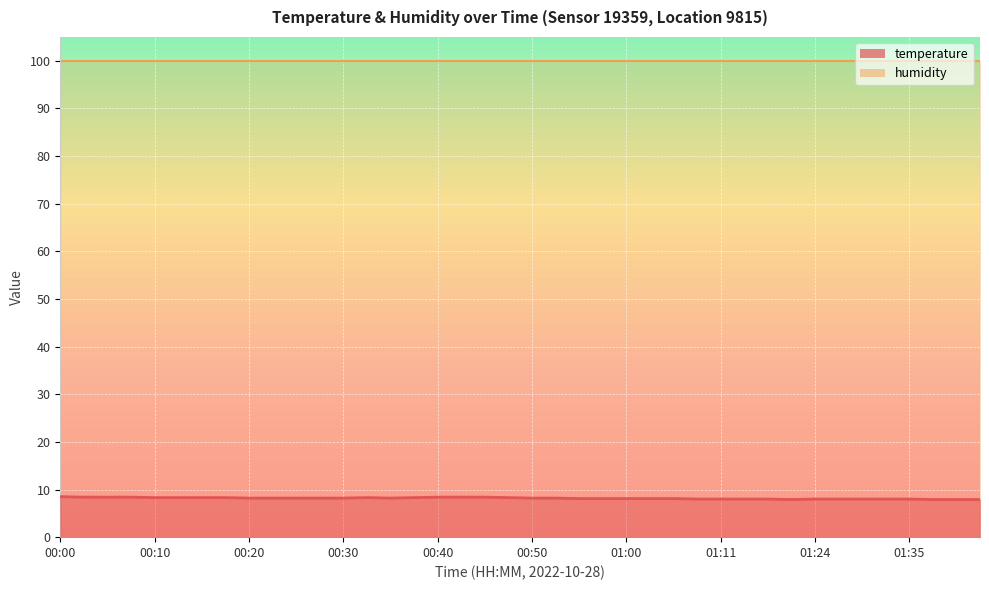

What is the difference between the values at 01:05 and 01:43?

0.2